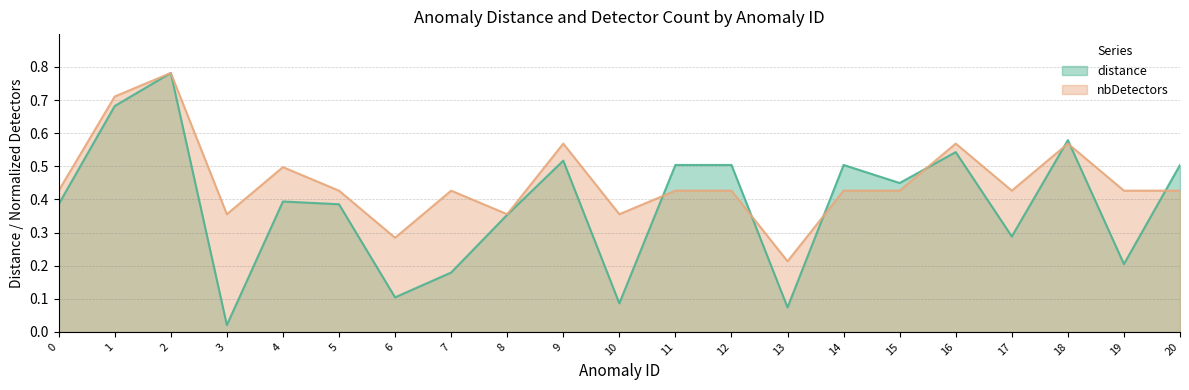

How many data points does each series have?

21